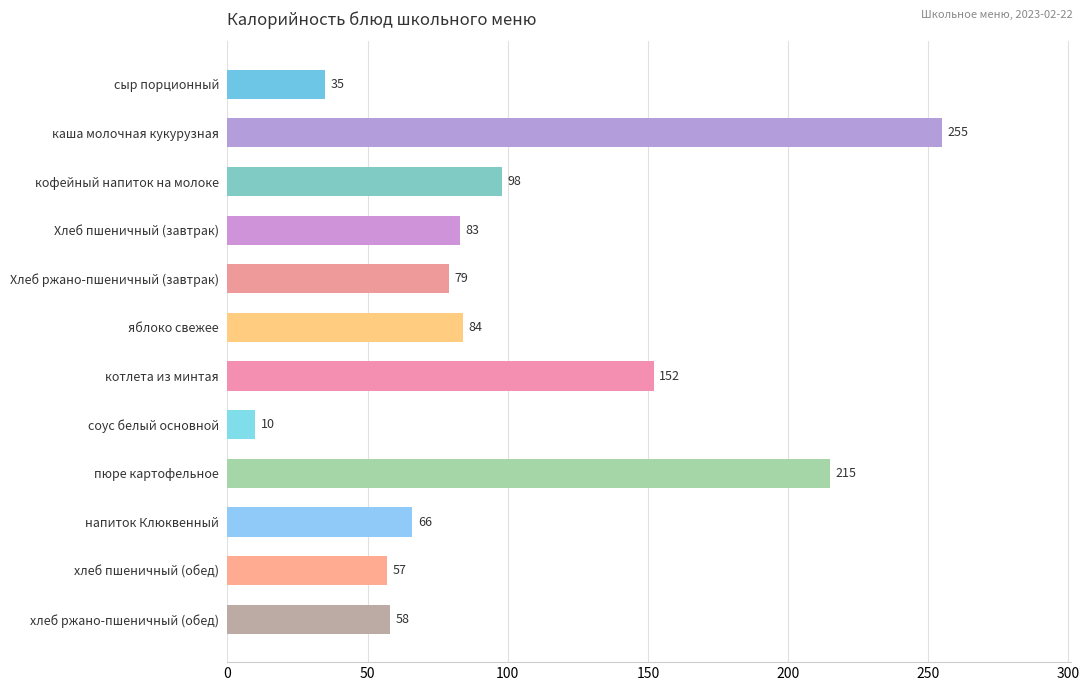

What position from the bottom is котлета из минтая?

6